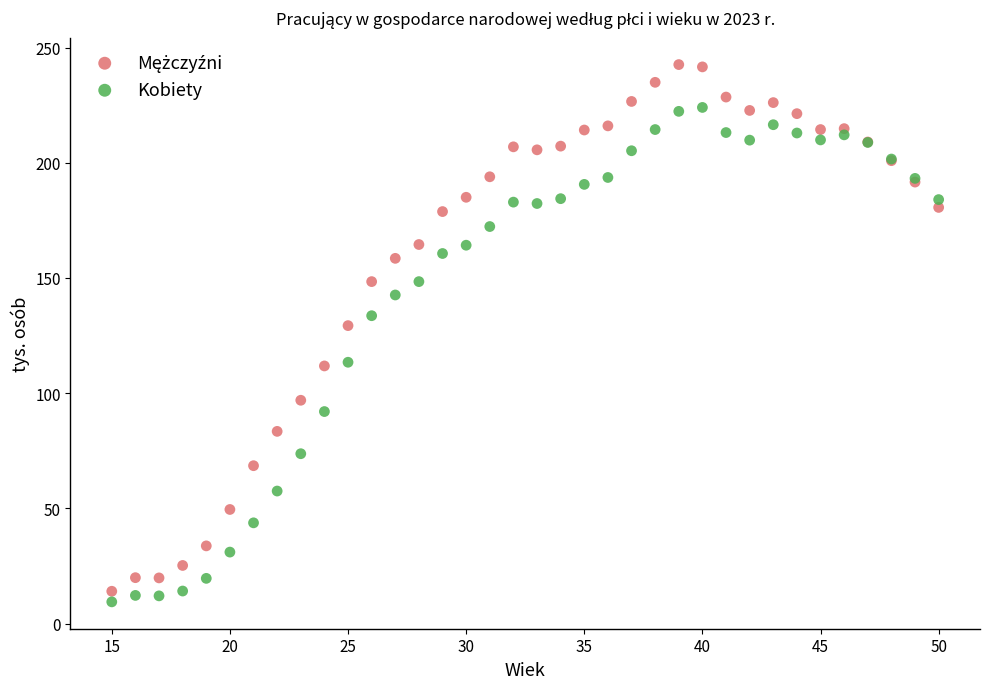

What is the X range (max minus min) for the scatter plot?

35.0